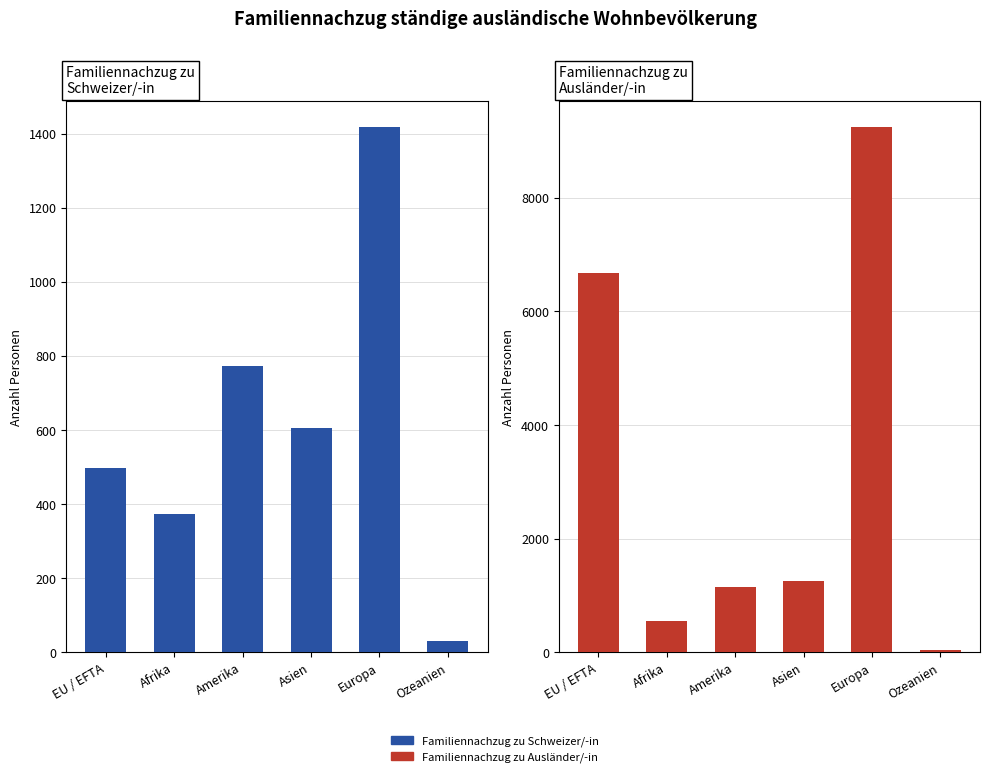

At which category does the chart reach its peak across all series?

Europa